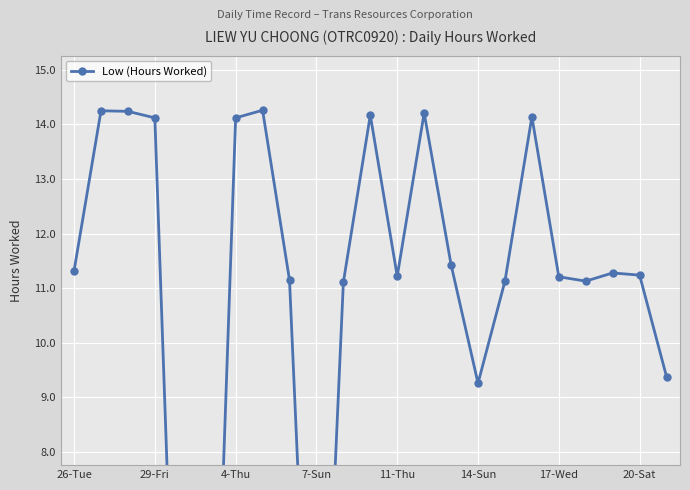

What position from the right is 11?

12